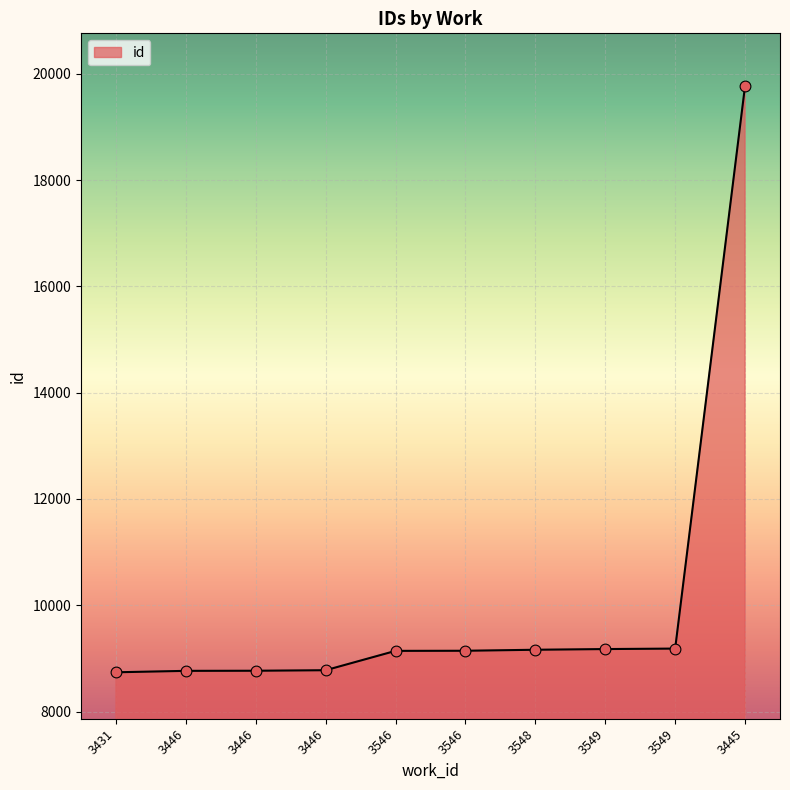

Approximately how many times larger is the value at 3546 compared to 3446?

1.0